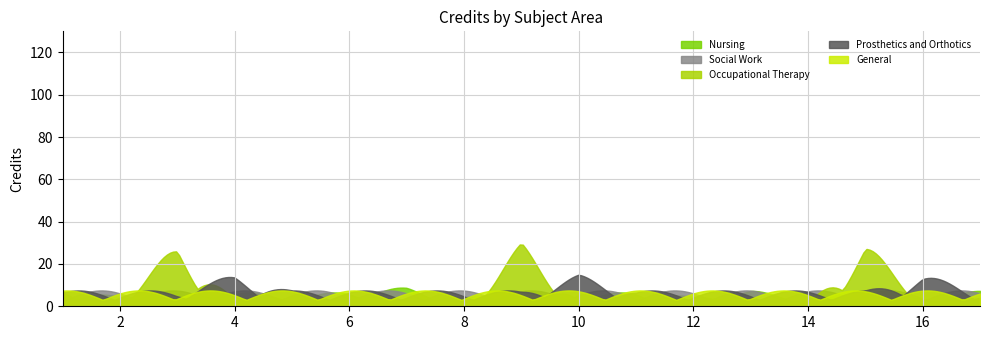

Which series has the widest spread of values?

Occupational Therapy